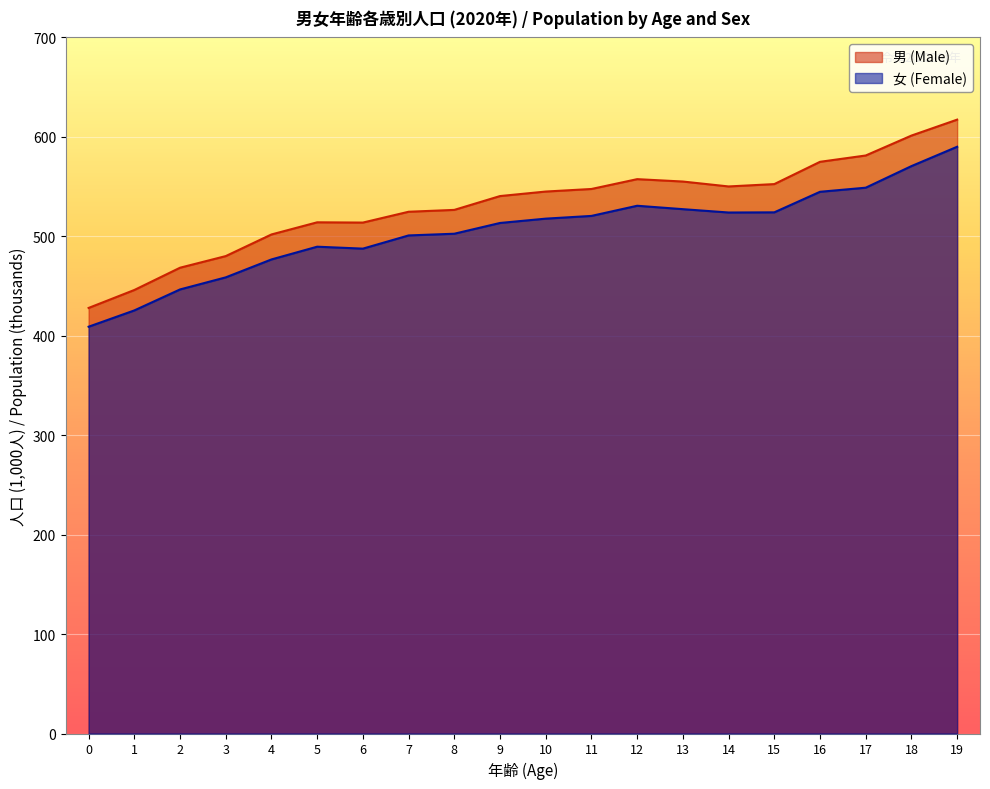

Which series has the largest total across all categories?

男 (Male)